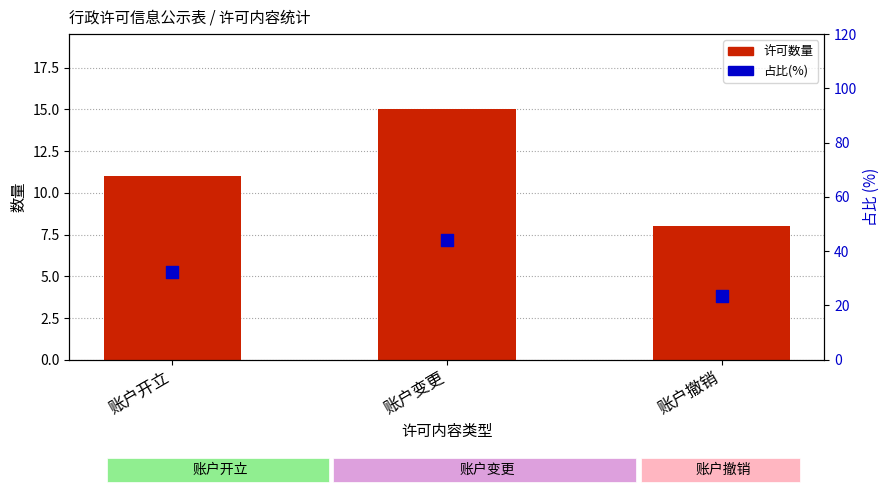

Which series reaches the maximum Y coordinate?

占比(%)